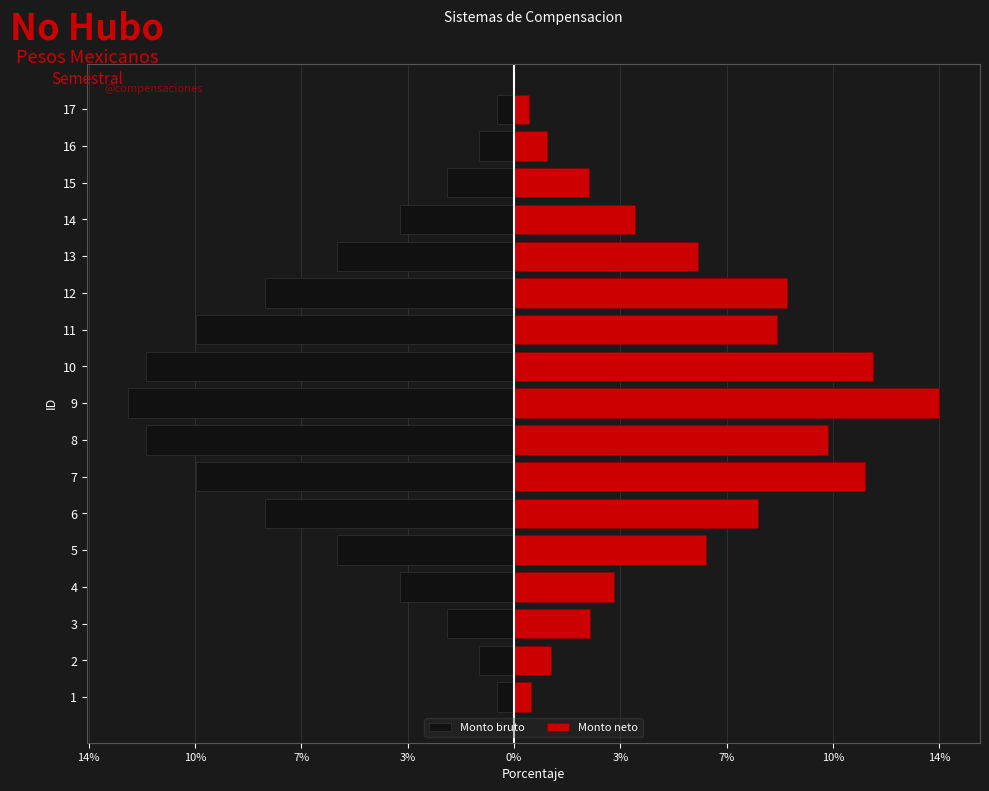

At how many categories does at least one series exceed 1?

15